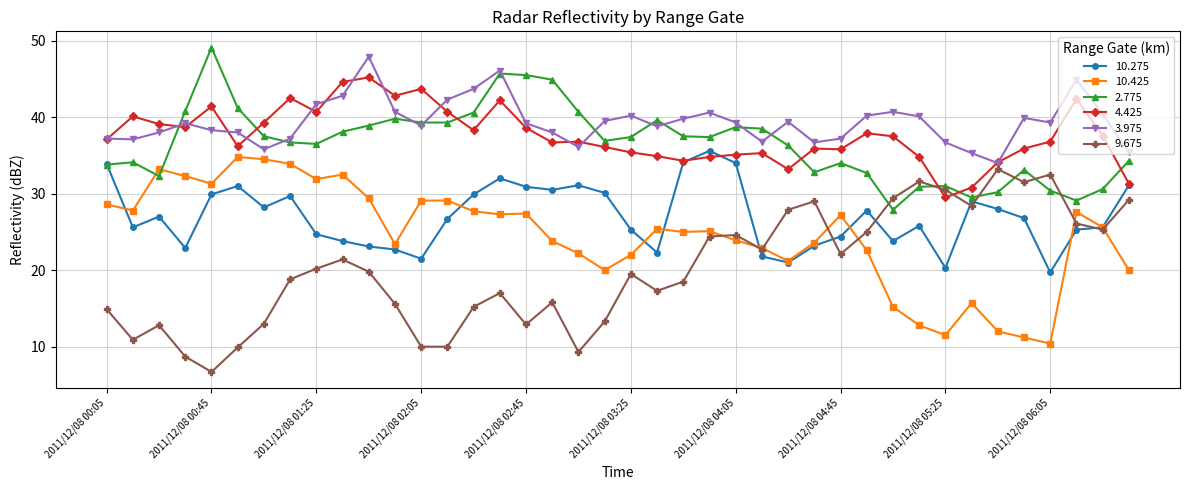

What is the difference between the maximum and minimum values in the 2.775 series?

21.2